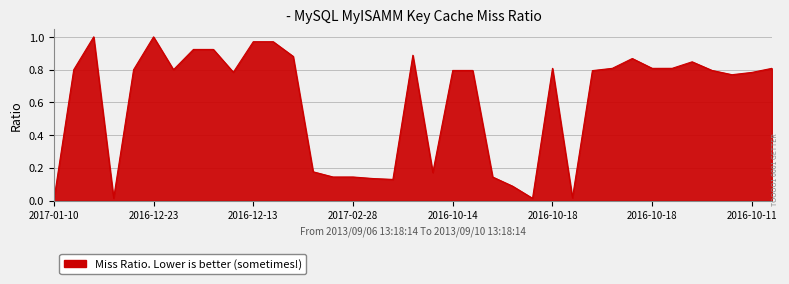

How many values exceed 0?

36